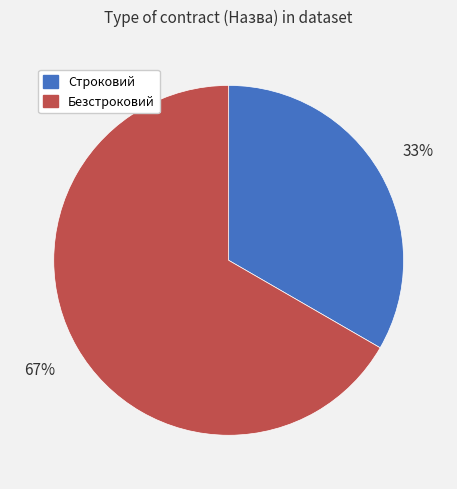

How many slices are in this pie chart?

2